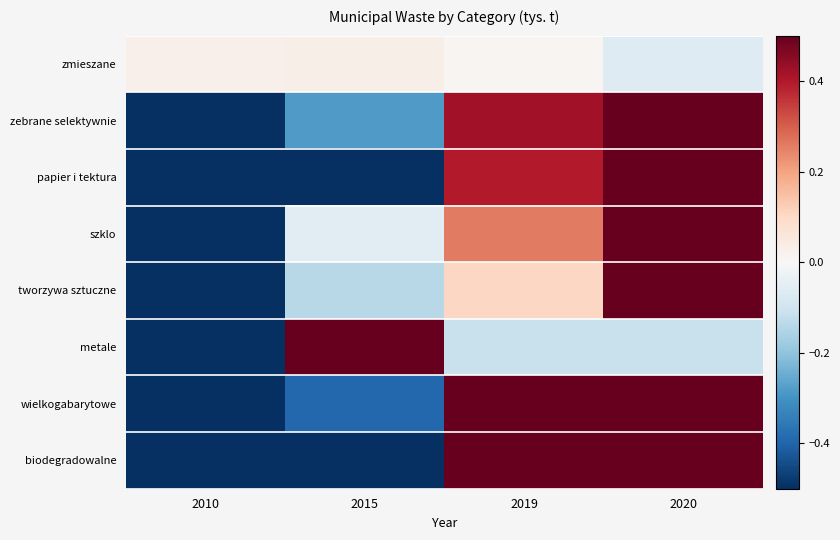

At which category is the sum across all series the highest?

2020